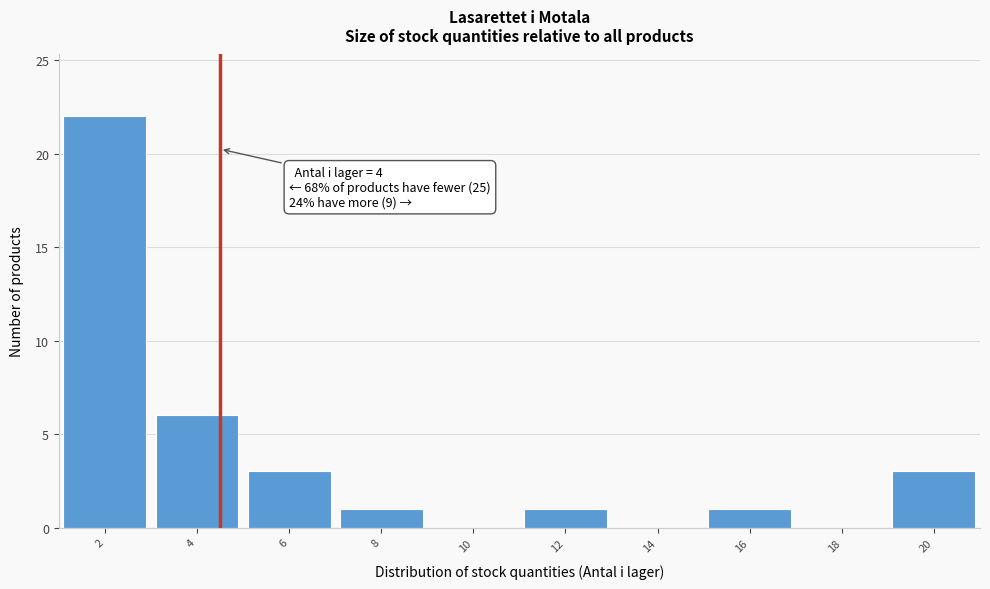

Reading left to right, extract all data points from this chart.

2=22	4=6	6=3	8=1	10=0	12=1	14=0	16=1	18=0	20=3